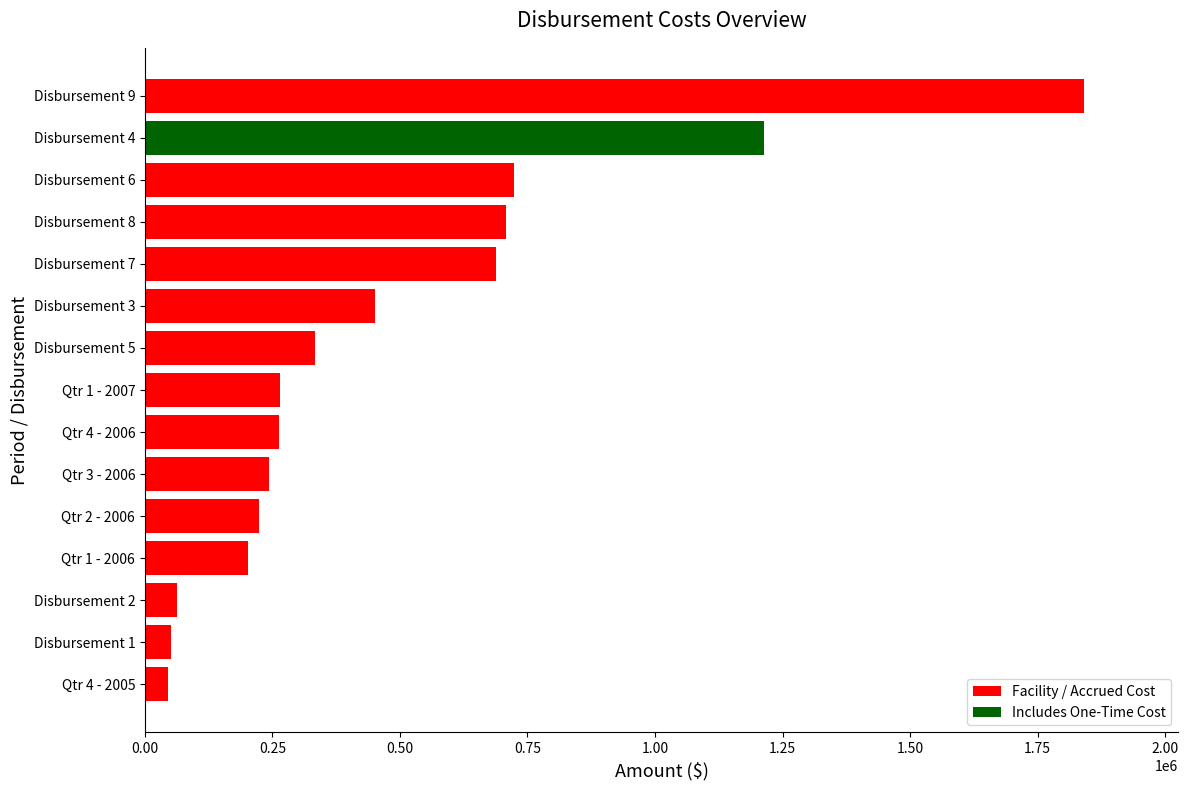

The value at Disbursement 7 is 457953.8. True or false?

False